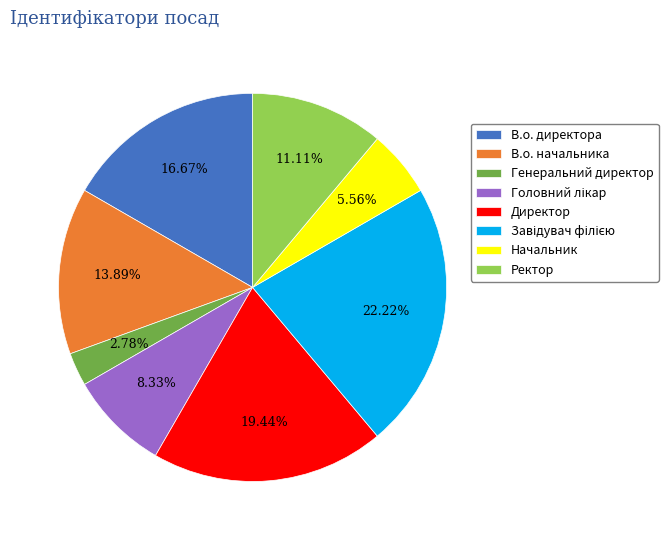

To the nearest percent, what percentage of the pie is В.о. директора?

17%